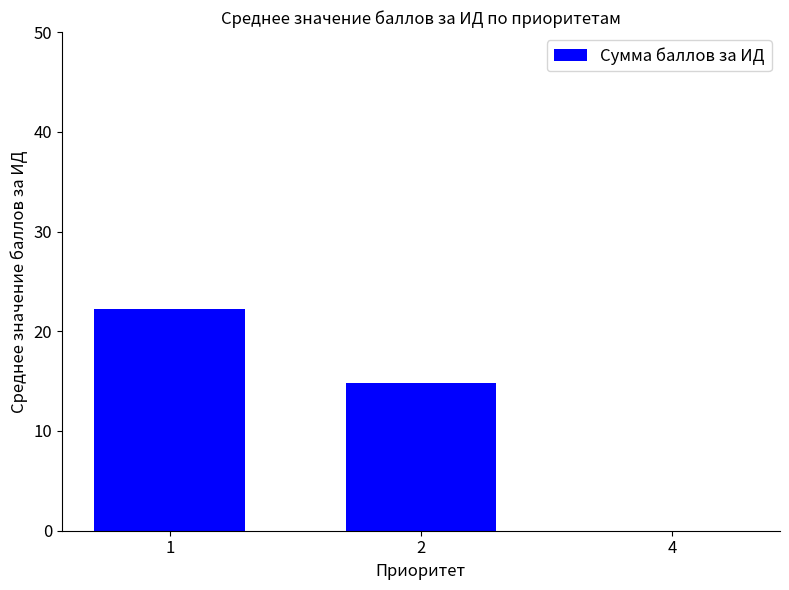

Reading left to right, what are all the values shown in this chart?

1=22.2	2=14.8	4=0.0